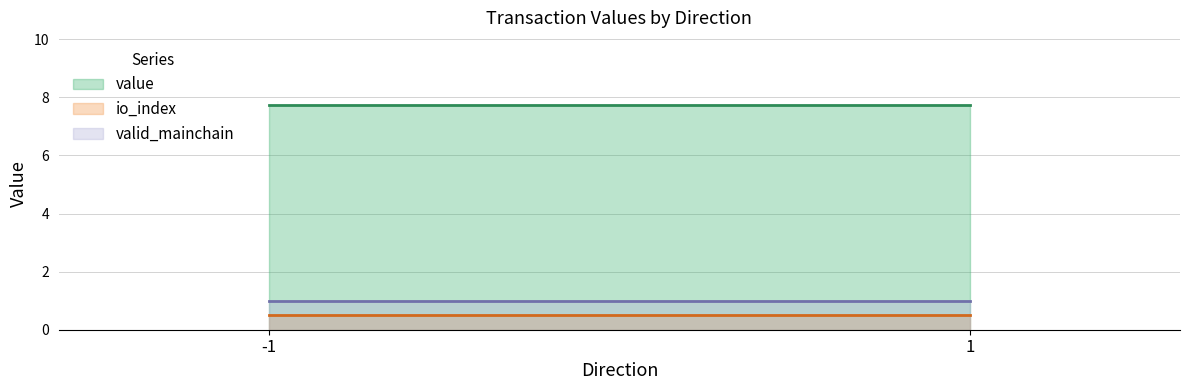

Where is the first local minimum for value?

1